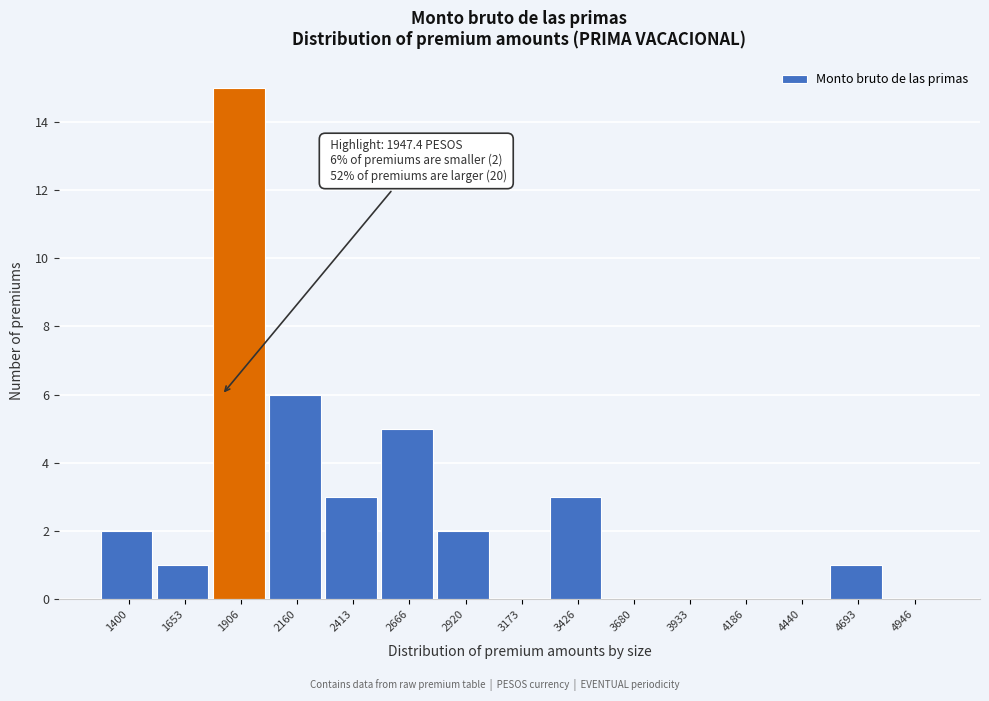

Reading left to right, extract all data points from this chart.

1400=2	1653=1	1906=15	2160=6	2413=3	2666=5	2920=2	3173=0	3426=3	3680=0	3933=0	4186=0	4440=0	4693=1	4946=0